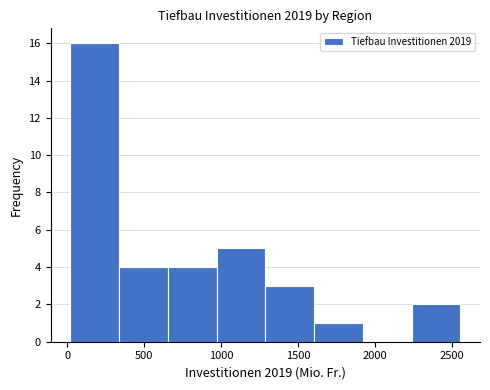

What is the height of the bar covering 0 to 350 on the x-axis? Neither the bar edges nor the heights are printed on the chart, so give them approximately, as read against the axes.

16